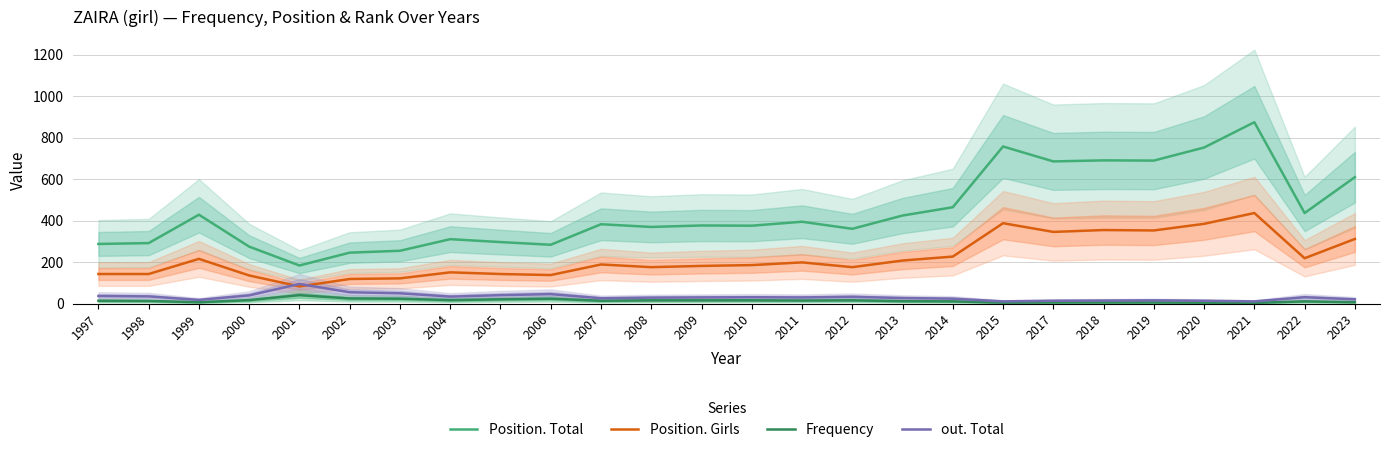

How many lines are shown in the chart?

4